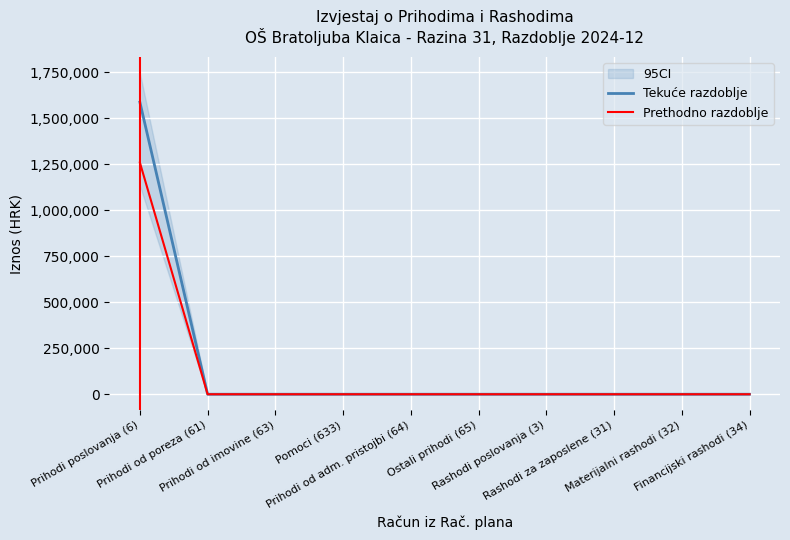

Which series changed the most between Prihodi od poreza (61) and Rashodi poslovanja (3)?

Tekuće razdoblje